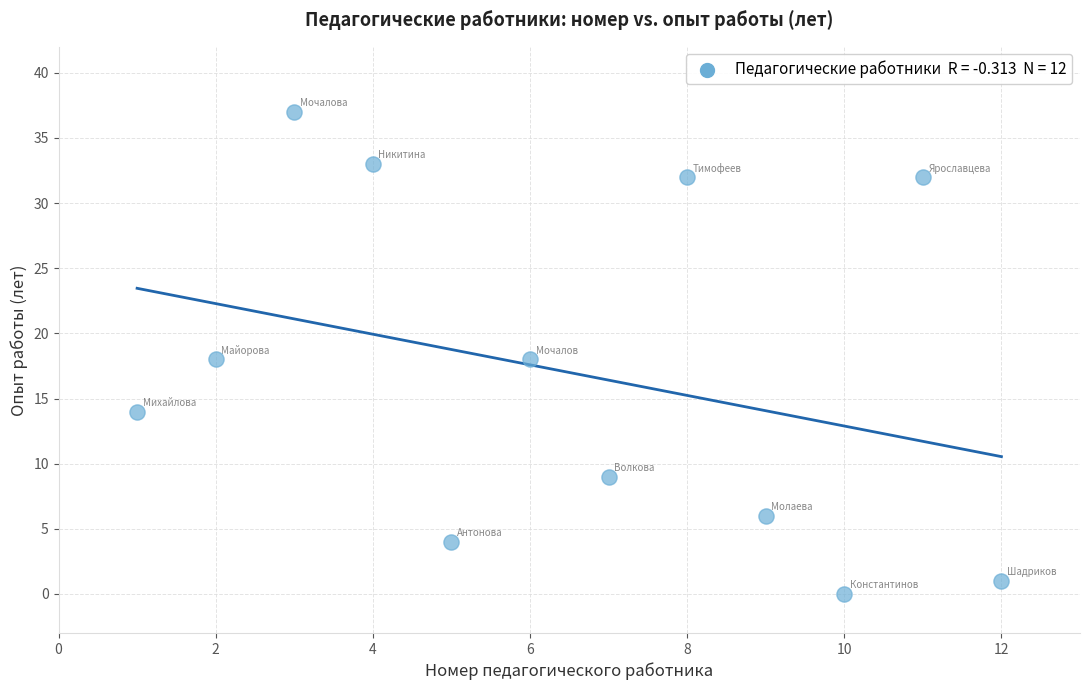

What is the range of Y values (max minus min)?

37